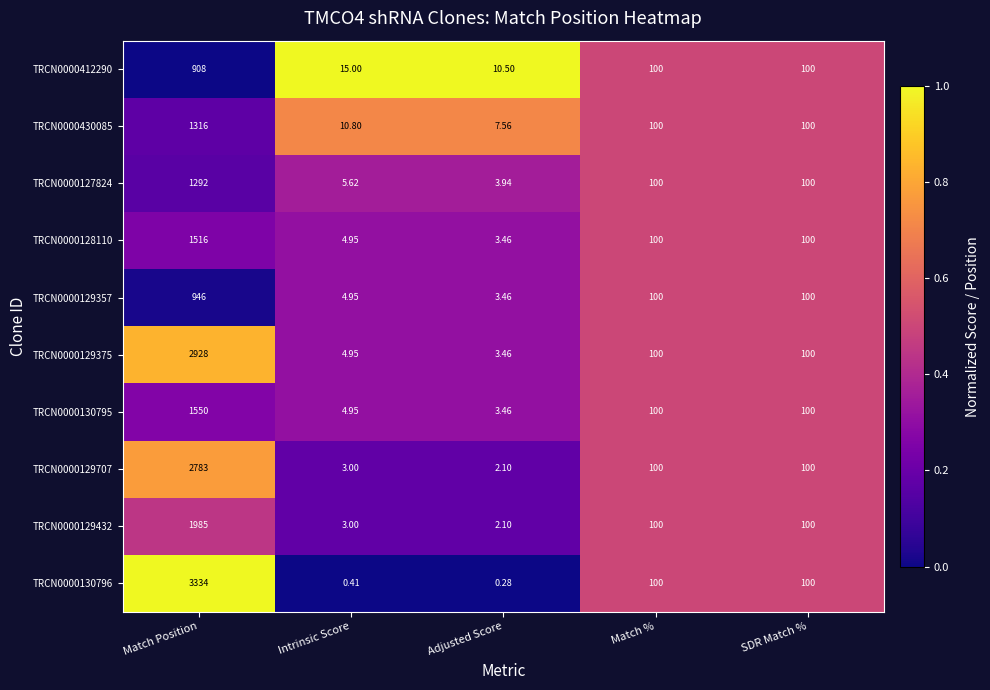

Which label corresponds to the largest value in the chart?

Match Position